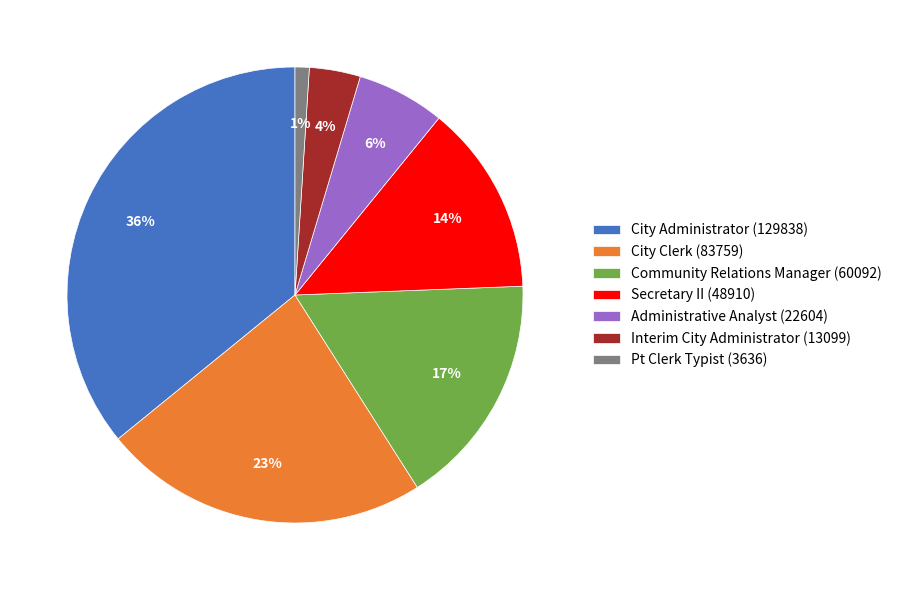

Which has a higher value, Community Relations Manager (60092) or Pt Clerk Typist (3636)?

Community Relations Manager (60092)